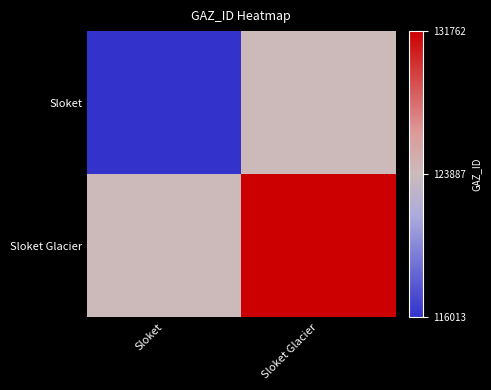

At which category does the chart reach its minimum across all series?

Sloket